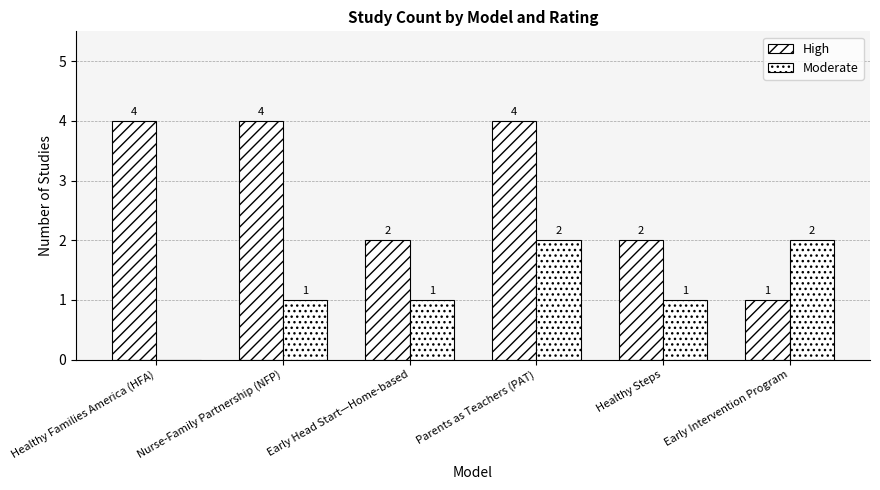

What is the label of the 4th bar from the left?

Parents as Teachers (PAT)